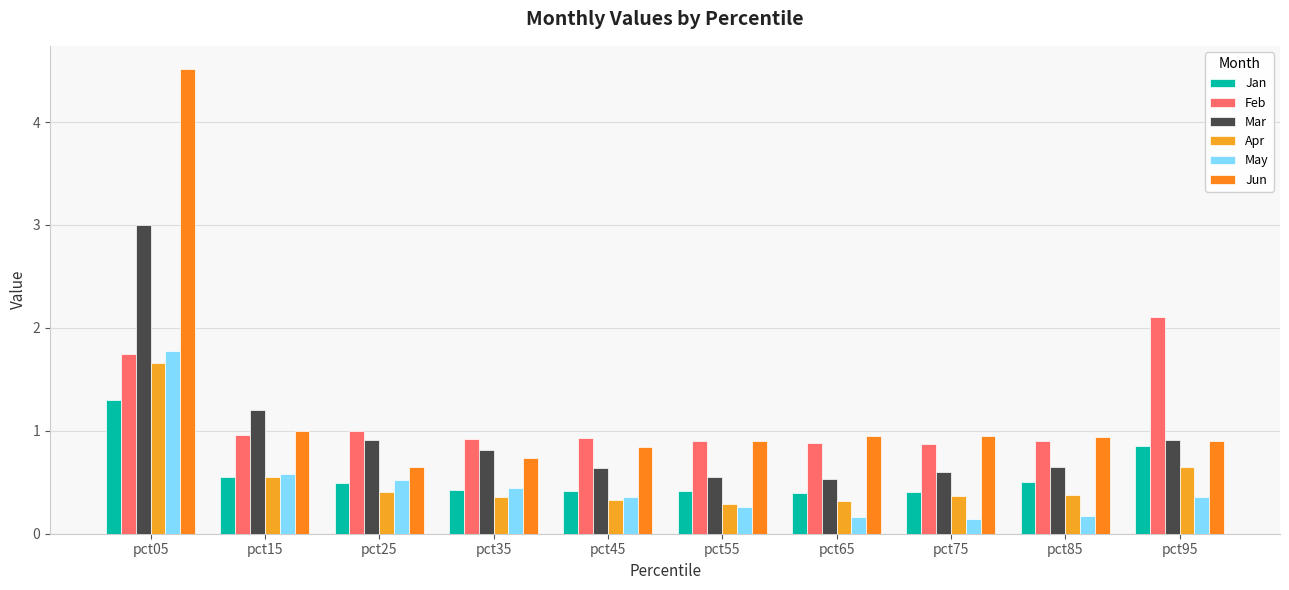

Does the chart contain any negative values?

No